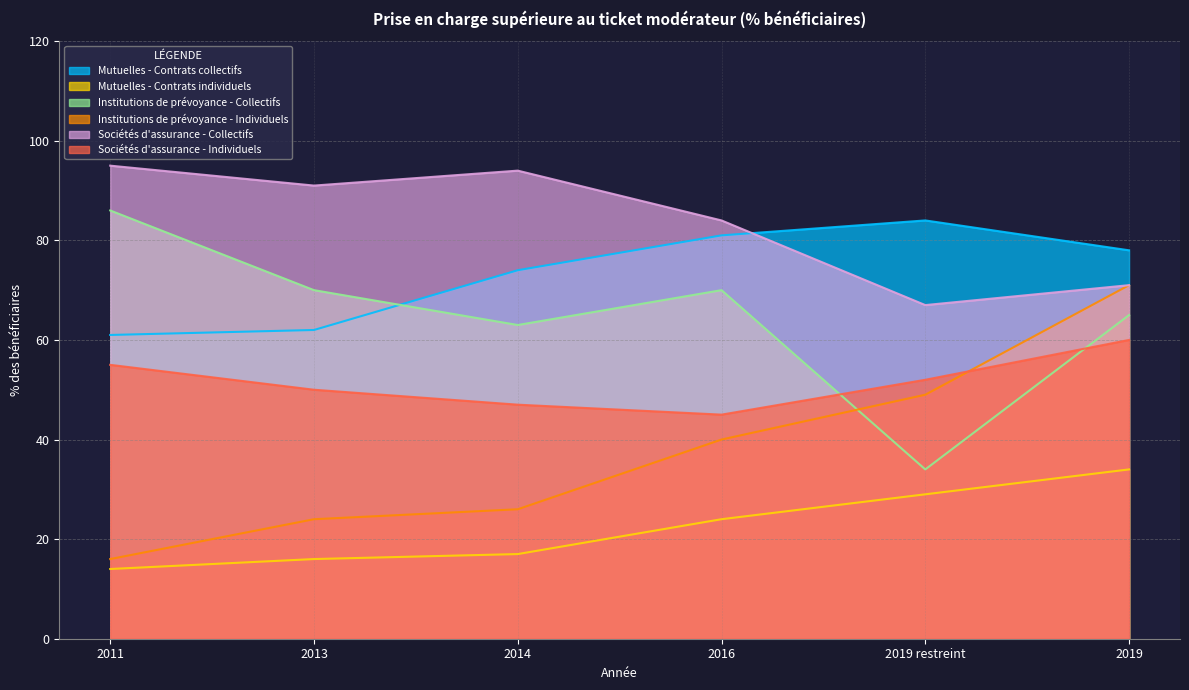

True or false: Mutuelles - Contrats collectifs has a value of 39 at 2016.

False